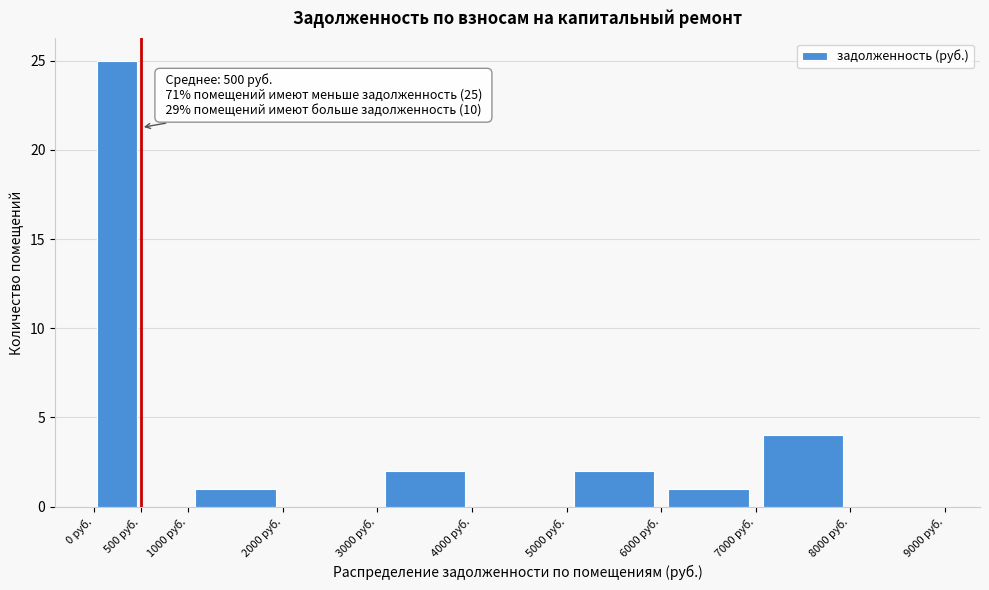

Over which range of the x-axis is the bar tallest?

0 to 500